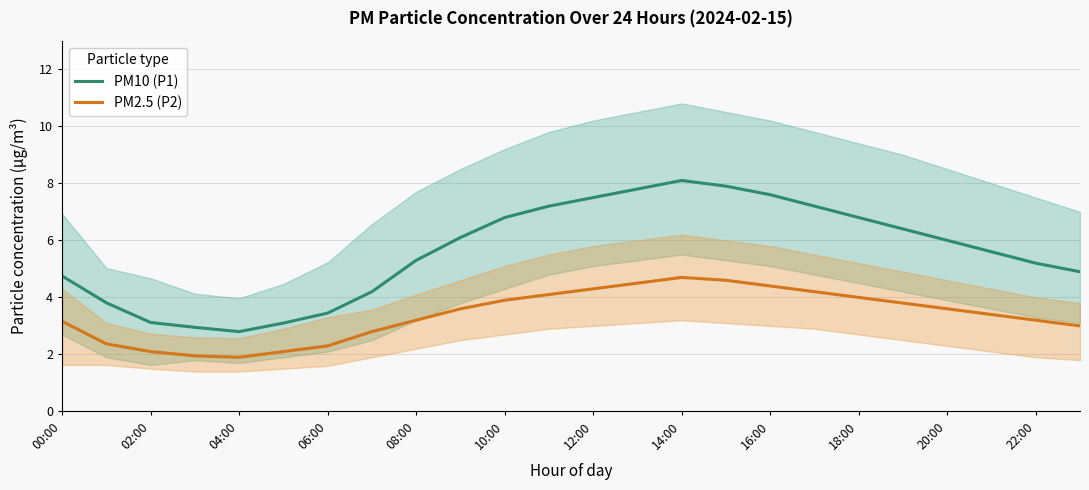

What is the value of the PM10 (P1) point at the 14th from the left?

7.8